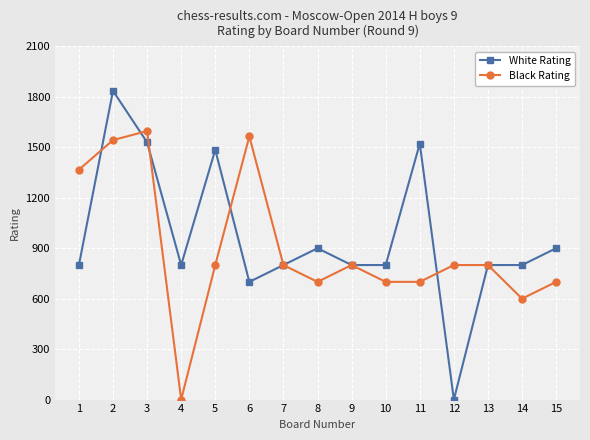

What value does the White Rating series have at 6?

700